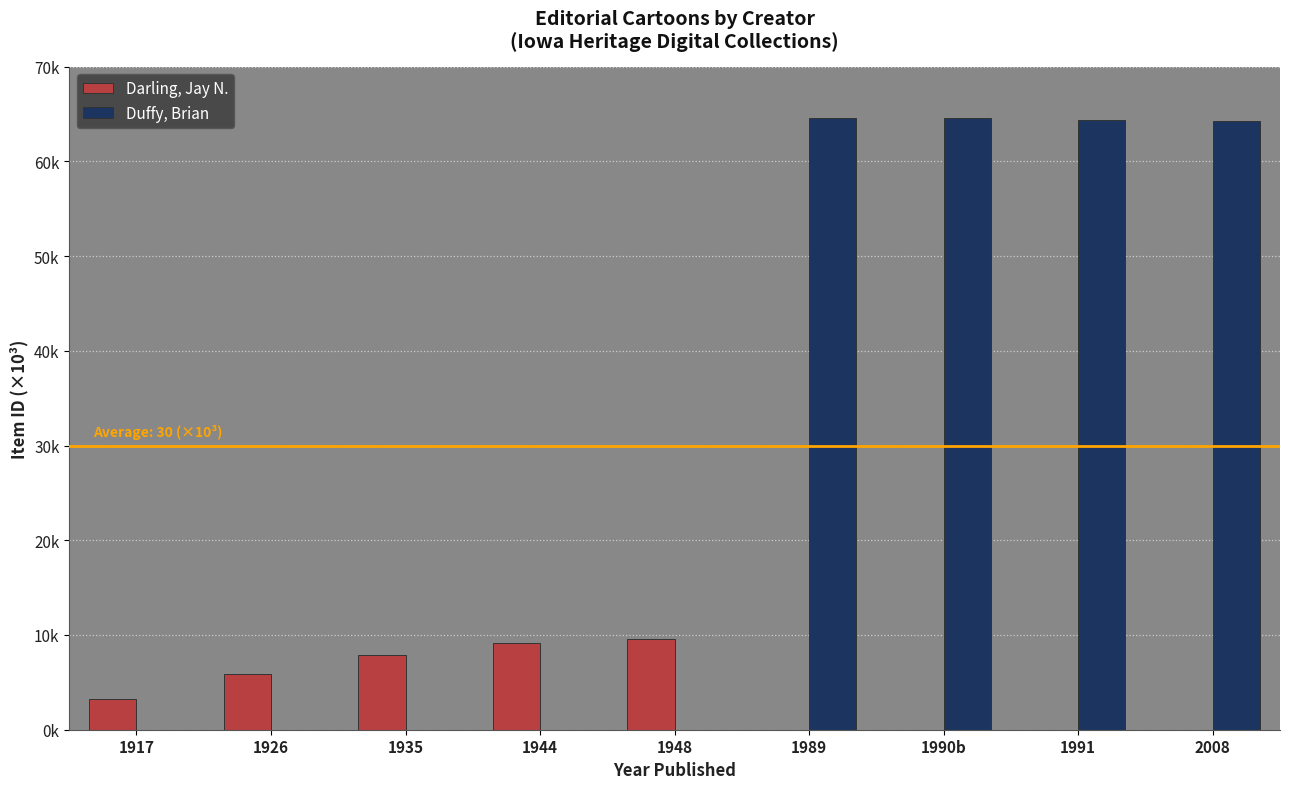

Which label corresponds to the smallest value in the chart?

1989